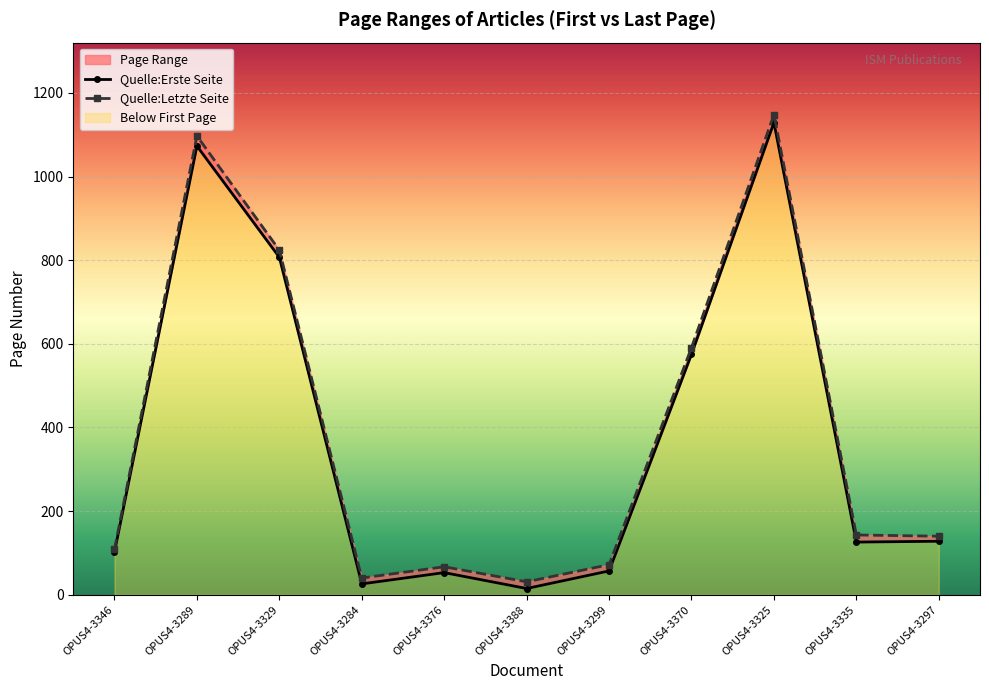

True or false: Quelle:Letzte Seite has a value of 591 at OPUS4-3370.

True